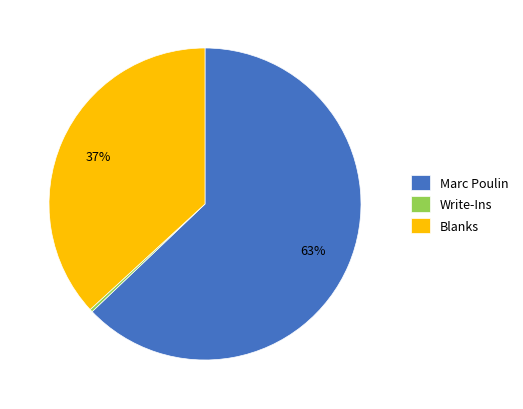

Is the sum of Marc Poulin and Write-Ins greater than half?

Yes